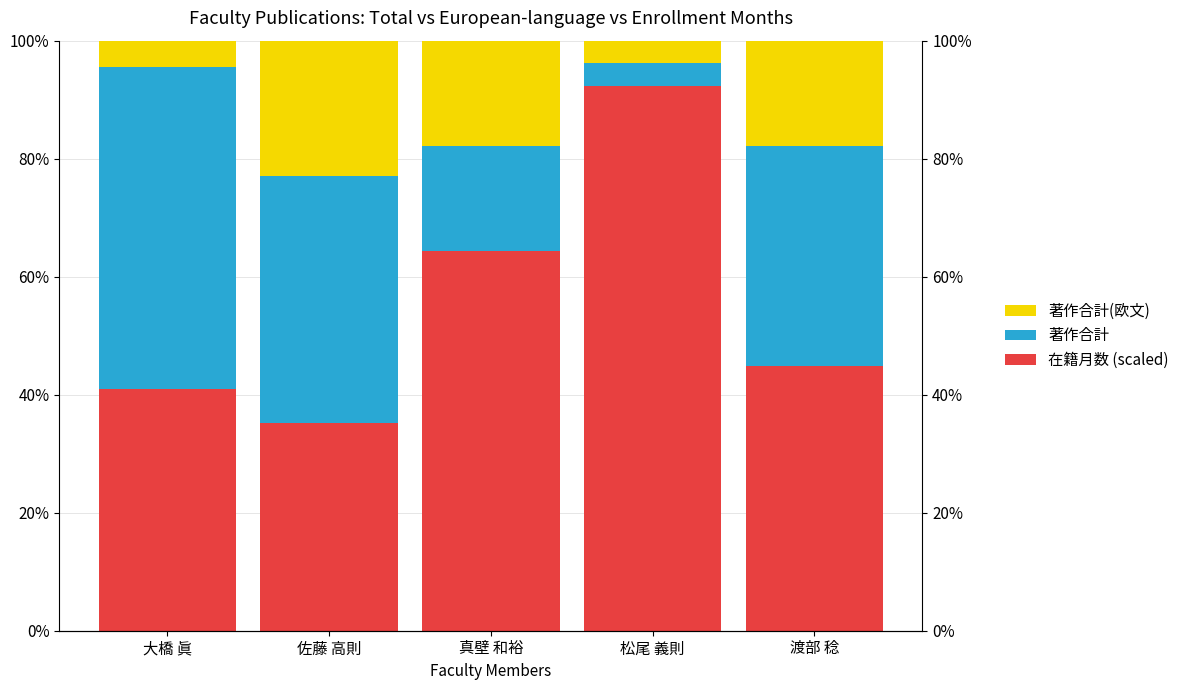

What is the difference between the 在籍月数 (scaled) values at 渡部 稔 and 松尾 義則?

47.5